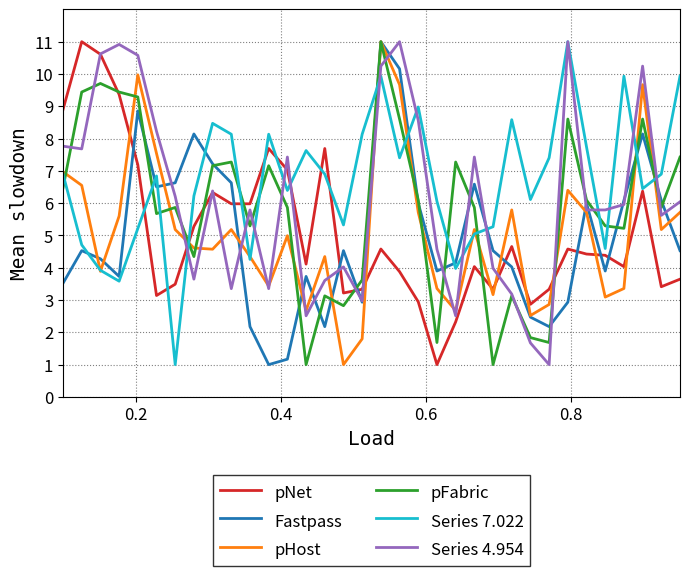

True or false: Series 7.022 and pFabric intersect in this chart.

True